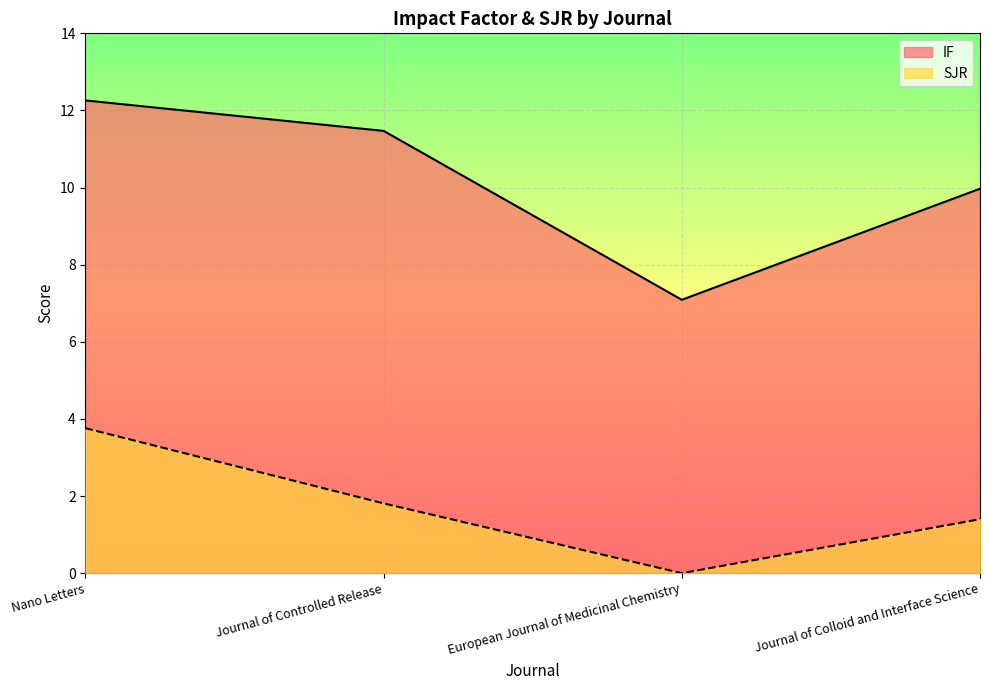

Which series has the widest spread of values?

IF